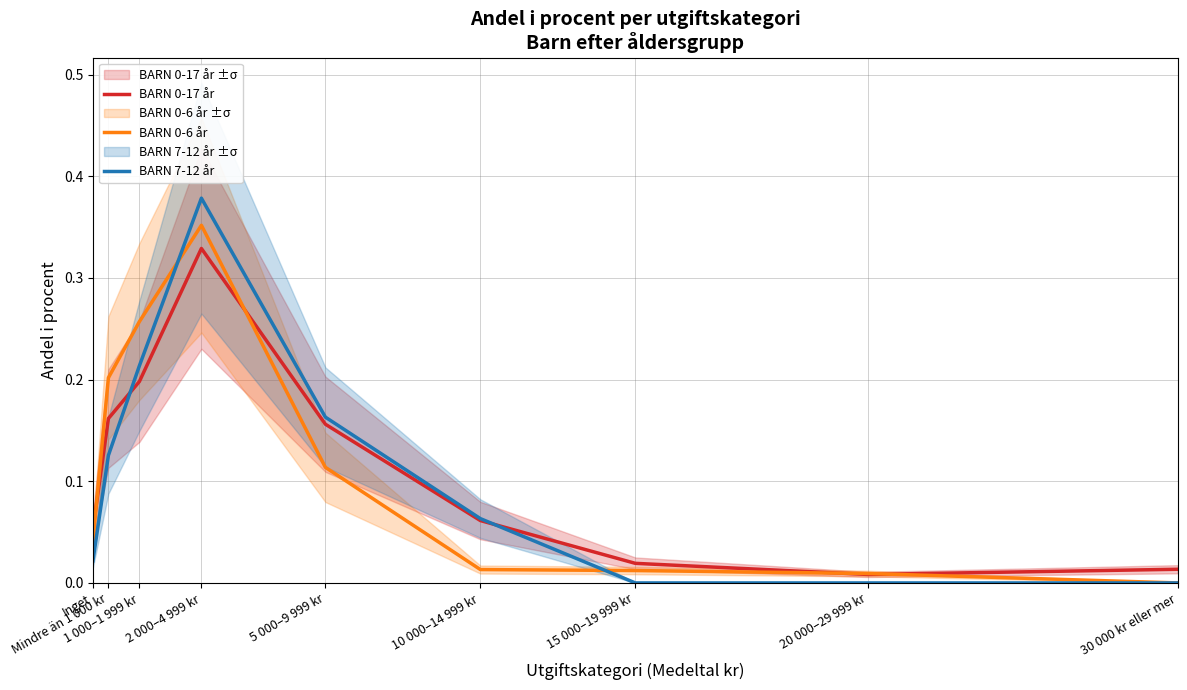

Is the value of BARN 0-6 år at 15 000–19 999 kr greater than the value of BARN 7-12 år at 15 000–19 999 kr?

Yes